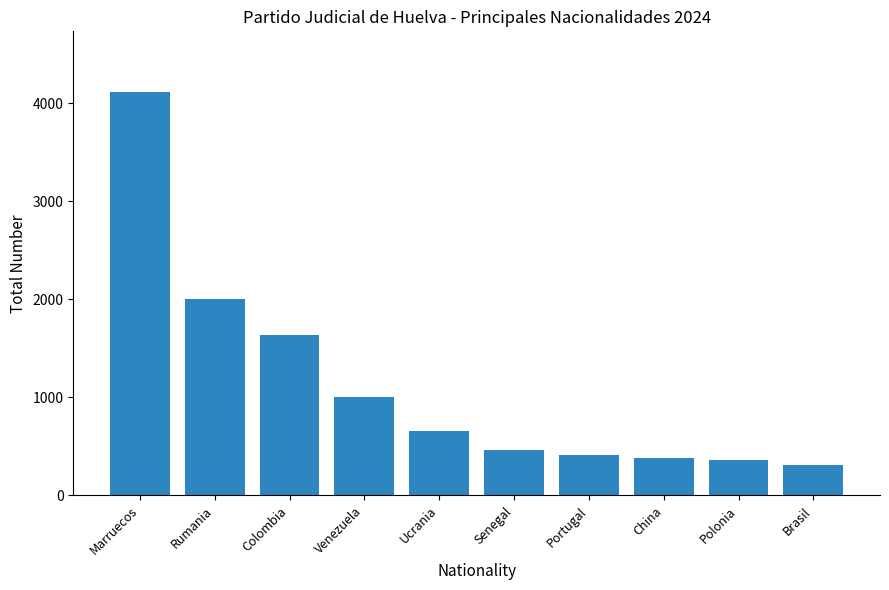

What is the change in value from Rumania to Ucrania?

-1353